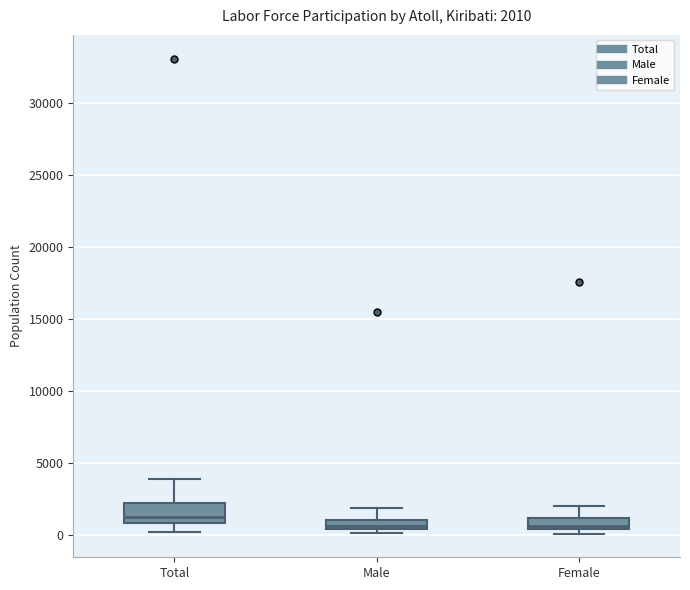

Comparing the boxes themselves (not the whiskers), which one is the tallest?

Total